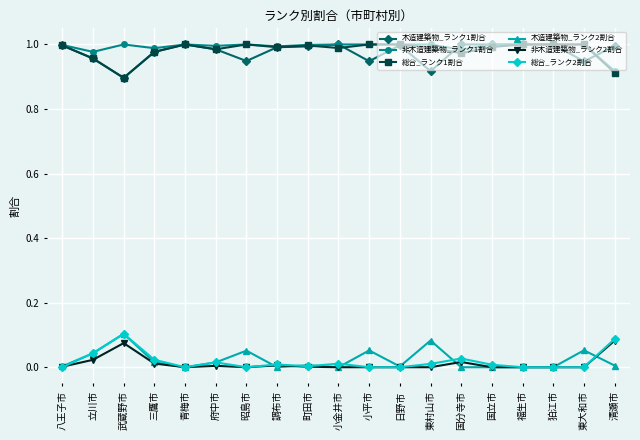

How many lines are shown in the chart?

6